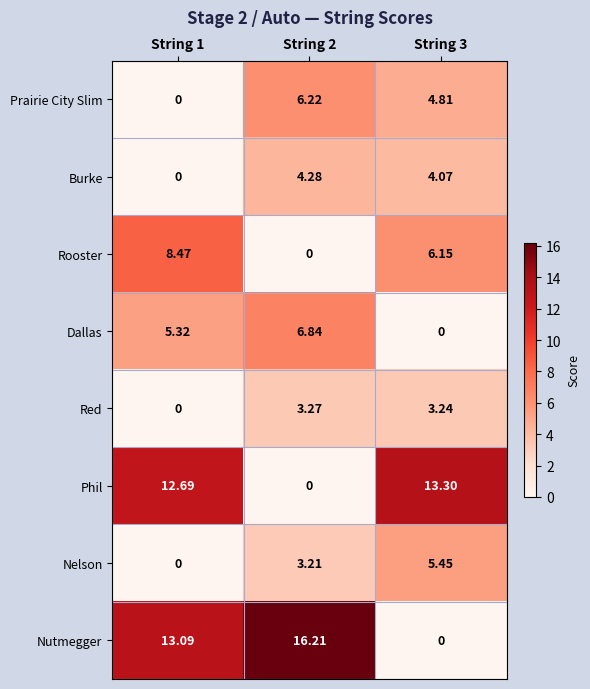

Which series has the largest range (max minus min)?

Nutmegger